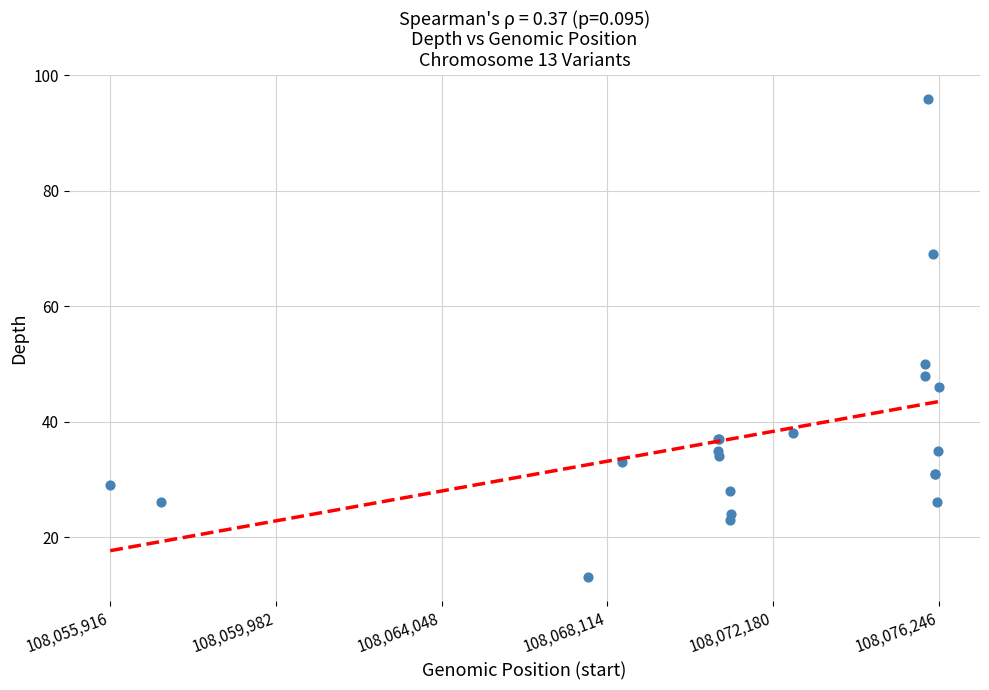

What Y value in the scatter plot is closest to 54?

50